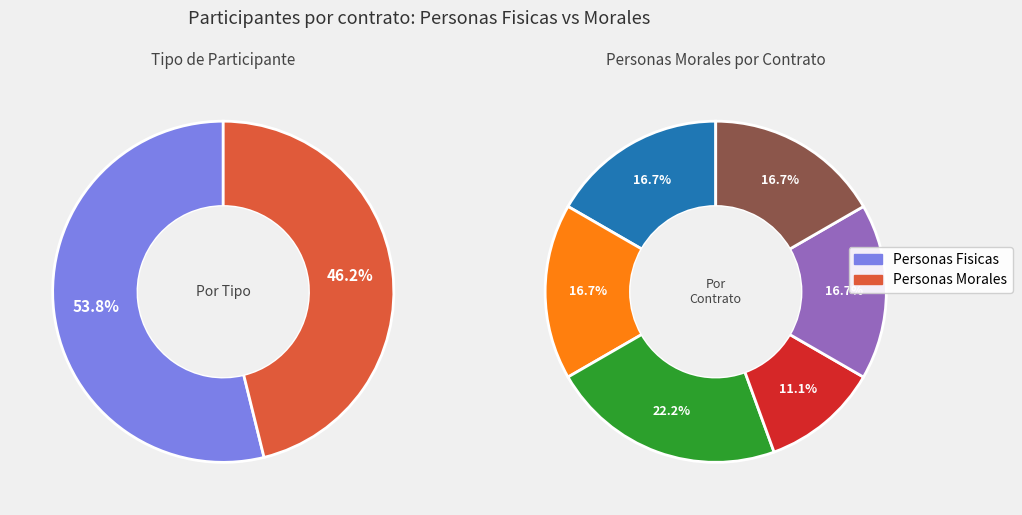

To the nearest percent, what is the difference between the largest and smallest slice percentages?

11%